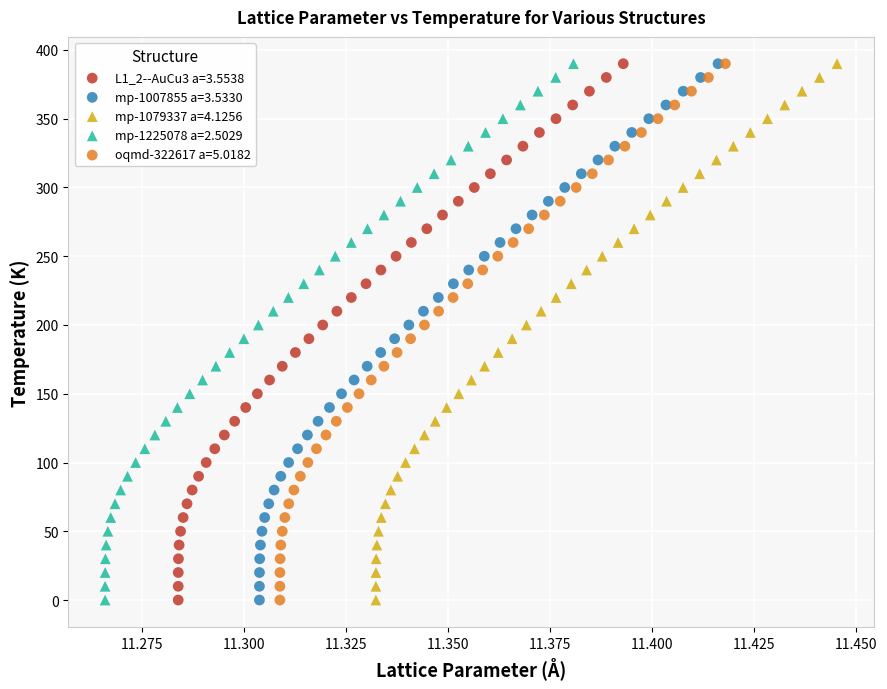

What are all the series names shown in the legend?

L1_2--AuCu3 a=3.5538, mp-1007855 a=3.5330, mp-1079337 a=4.1256, mp-1225078 a=2.5029, oqmd-322617 a=5.0182